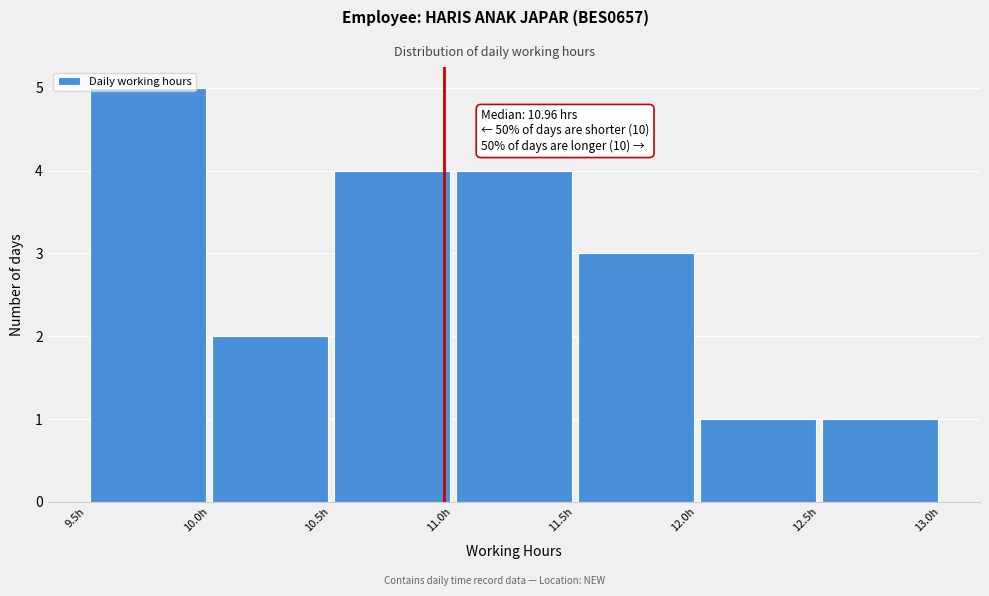

Over which range of the x-axis is the bar tallest?

9.5 to 10.0